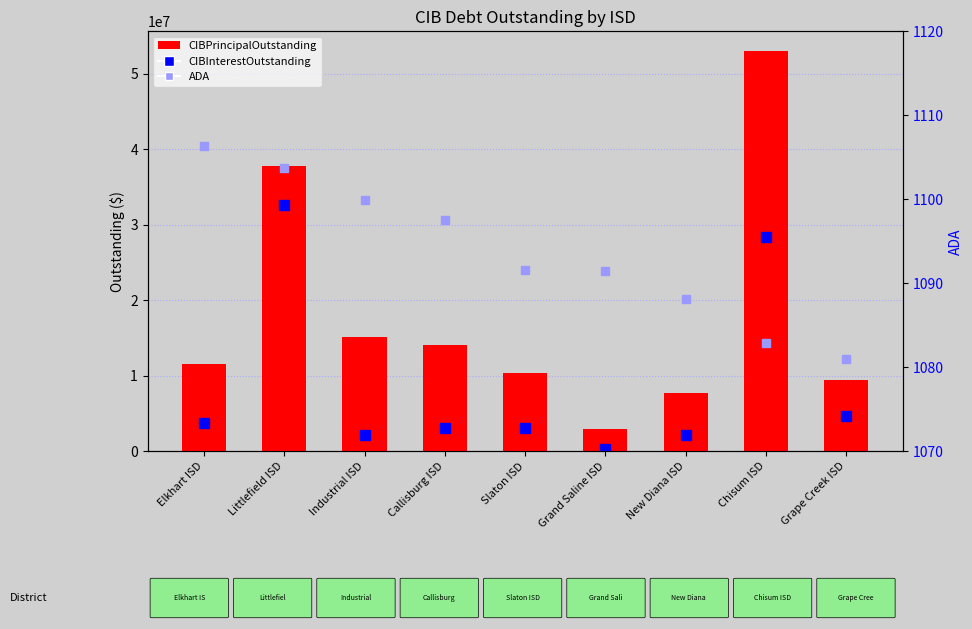

The value of CIBPrincipalOutstanding at New Diana ISD is 7628000.0. True or false?

True